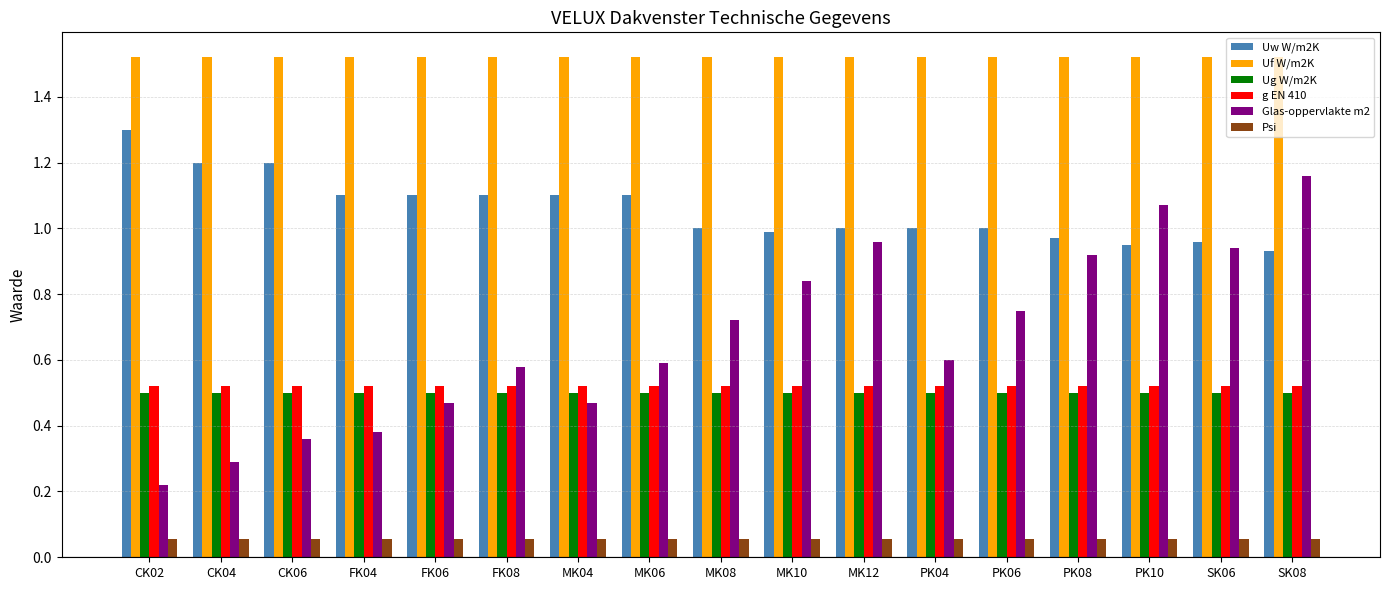

Between MK06 and PK04, which series saw the biggest shift?

Uw W/m2K